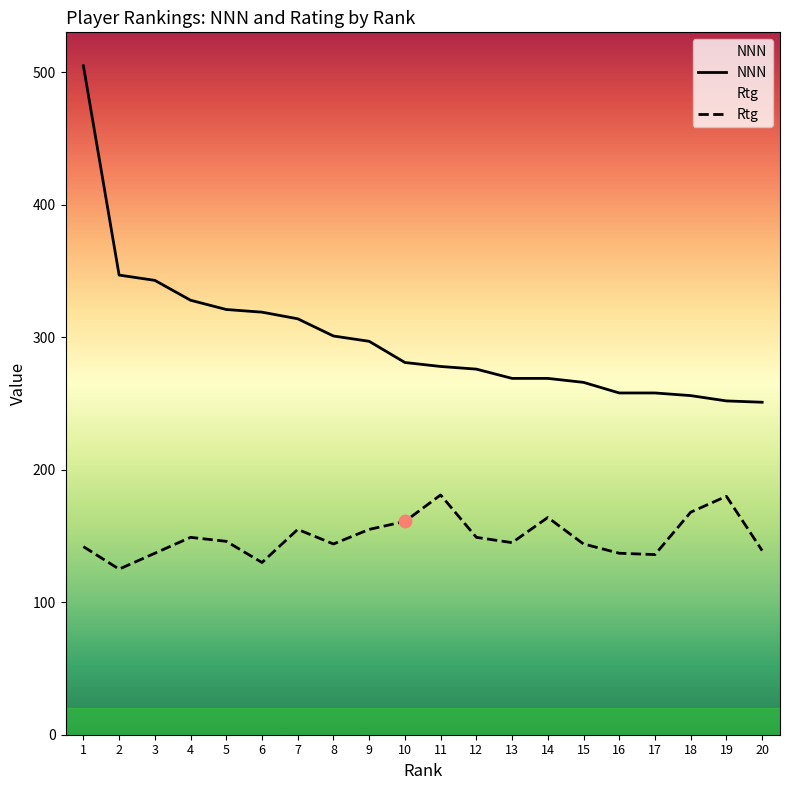

What are all the series names shown in the legend?

NNN, Rtg